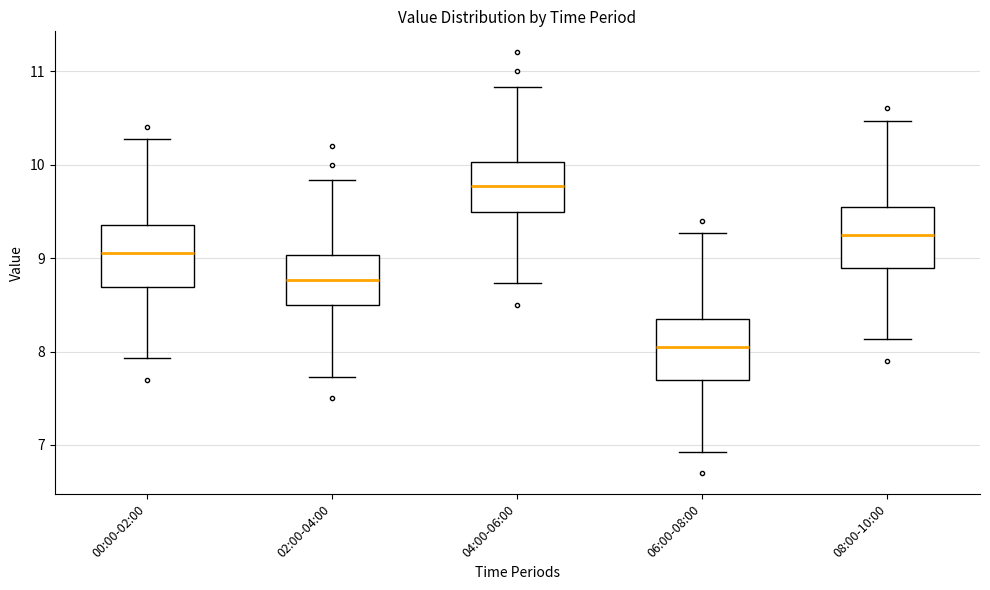

Reading left to right, transcribe this box plot: for each box, give where its median line is, the range the box spans, and where its two whiskers end, as read against the y-axis. The values are not printed on the chart, so give them approximately, as read against the axis.

00:00-02:00: median 9.1, box 8.7 to 9.4, whiskers 7.9 to 10.3
02:00-04:00: median 8.8, box 8.5 to 9.0, whiskers 7.7 to 9.8
04:00-06:00: median 9.8, box 9.5 to 10.0, whiskers 8.7 to 10.8
06:00-08:00: median 8.1, box 7.7 to 8.4, whiskers 6.9 to 9.3
08:00-10:00: median 9.3, box 8.9 to 9.6, whiskers 8.1 to 10.5